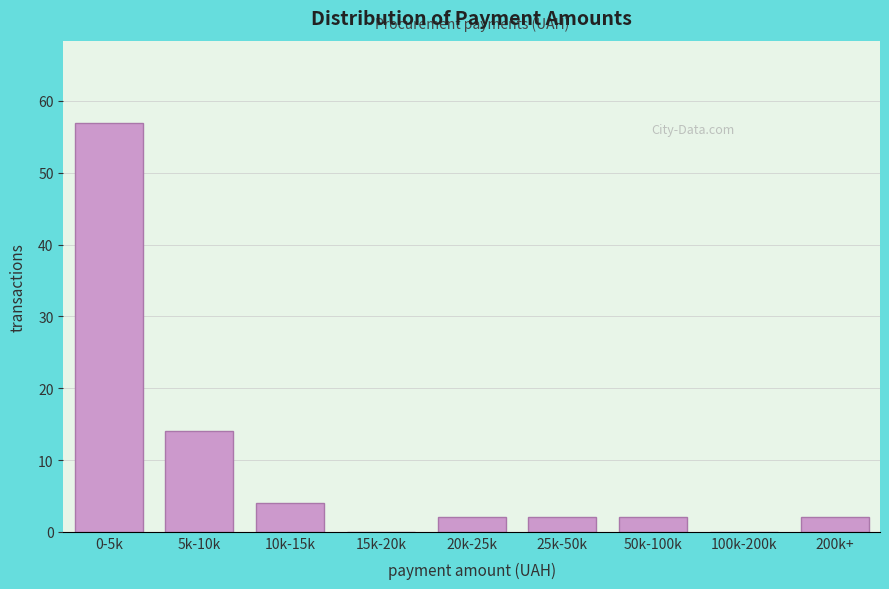

Reading right to left, list all the values displayed in this chart.

200k+=2	100k-200k=0	50k-100k=2	25k-50k=2	20k-25k=2	15k-20k=0	10k-15k=4	5k-10k=14	0-5k=57